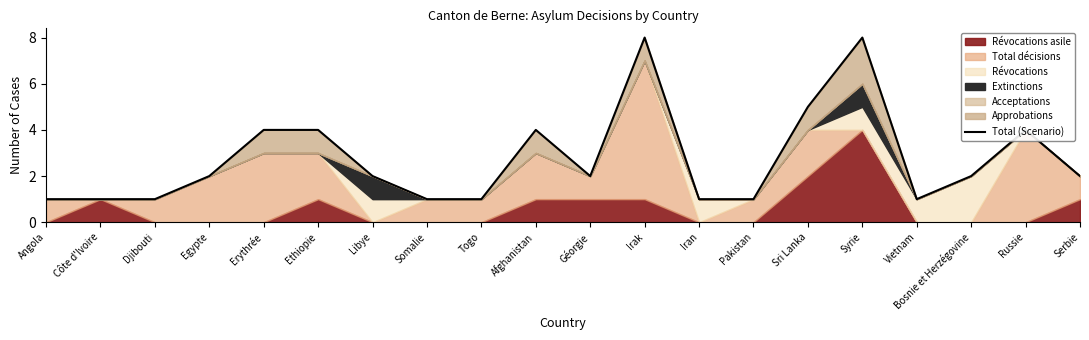

What is the difference between the second highest and second lowest values?

7